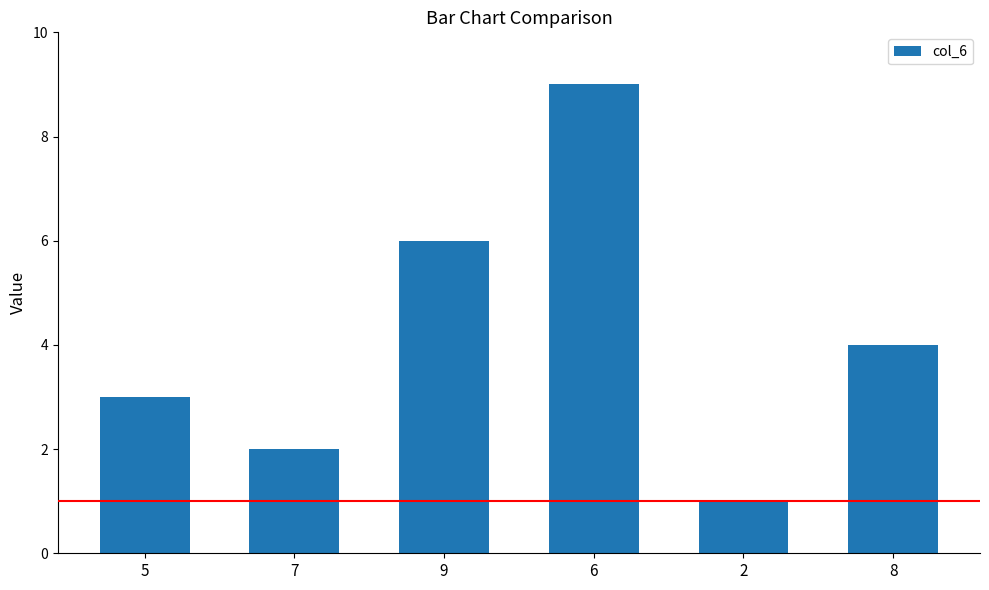

What is the sum of all values?

25